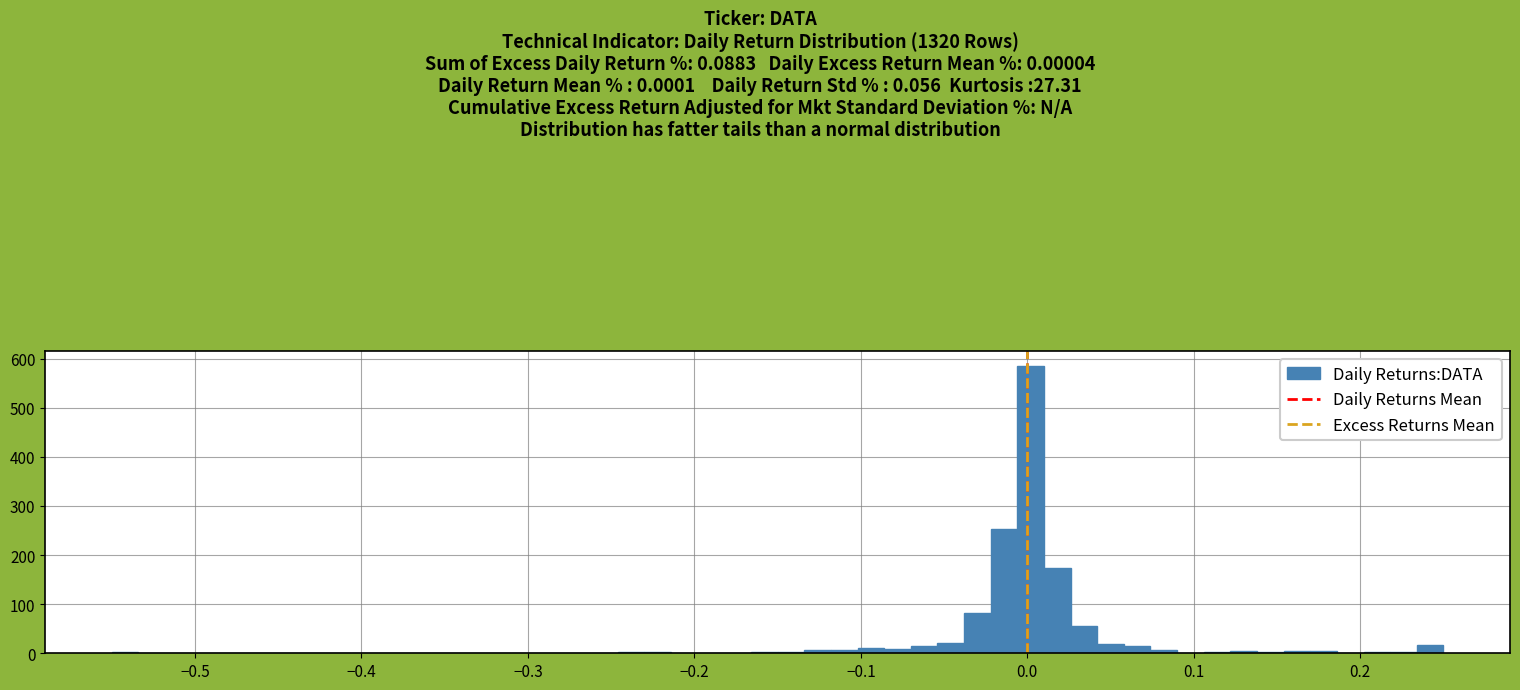

Read against the x-axis, roughly where is the centre of the tallest bar?

0.00